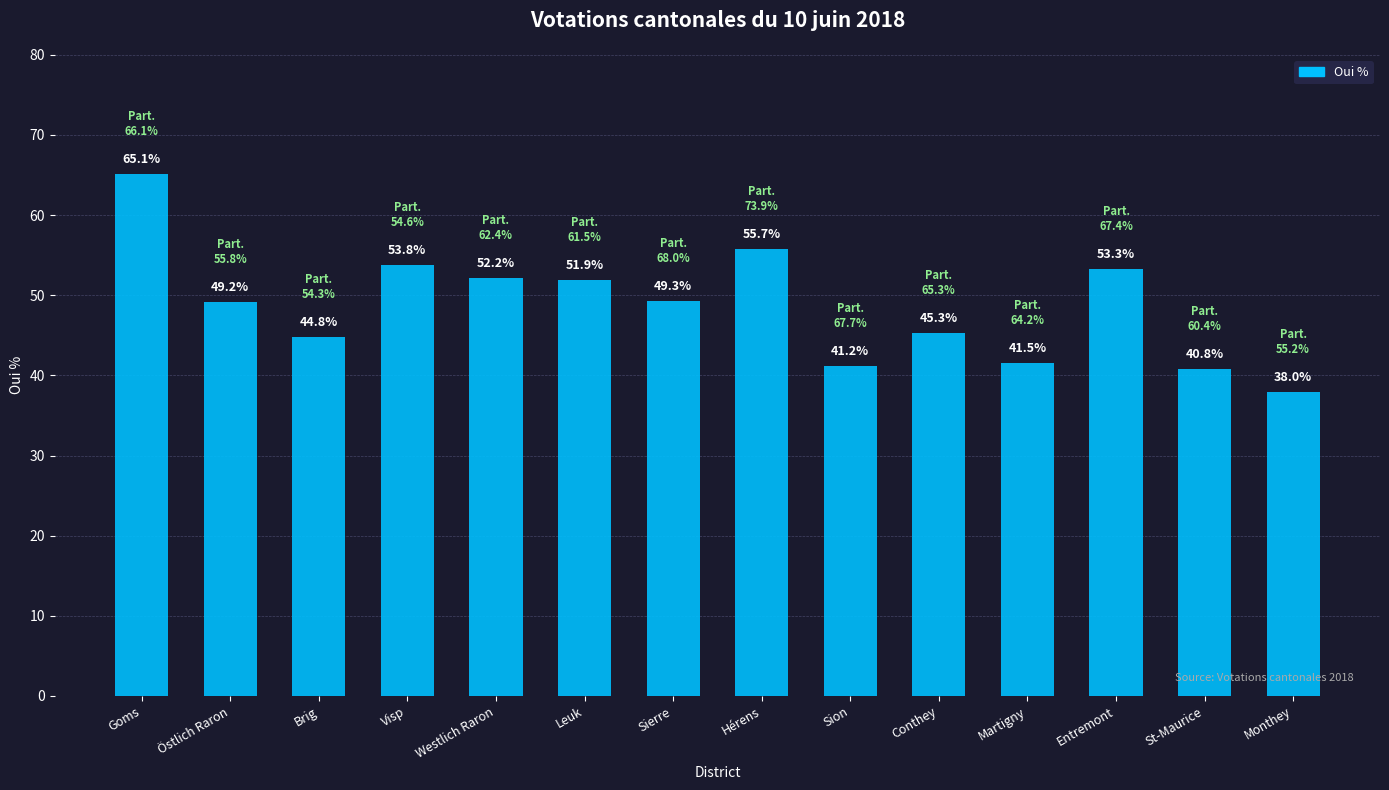

Are the bars grouped side by side (vs. stacked)?

No